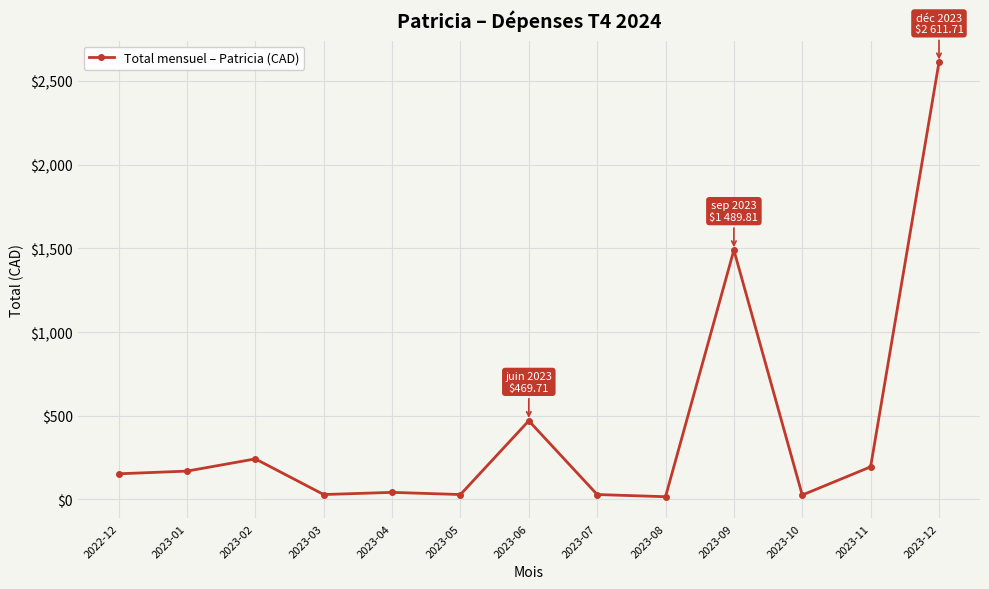

True or false: the data has more than 1 interior local peaks.

True